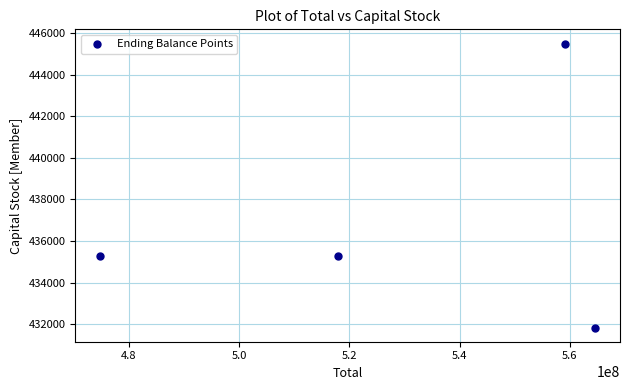

What is the average Y value?

436970